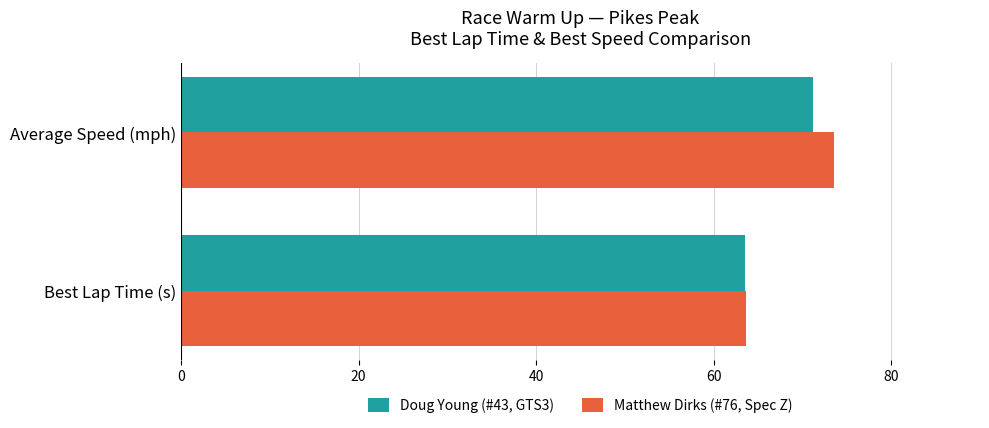

Which series has the largest total across all categories?

Matthew Dirks (#76, Spec Z)